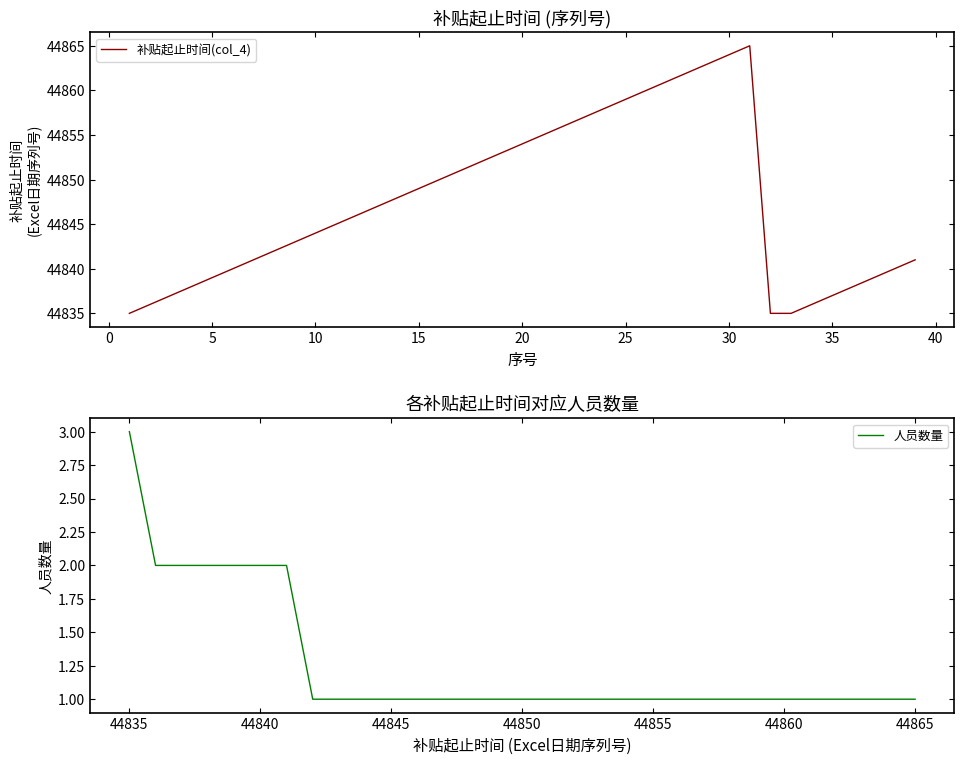

True or false: there are more than 0 points higher than both neighbors.

True